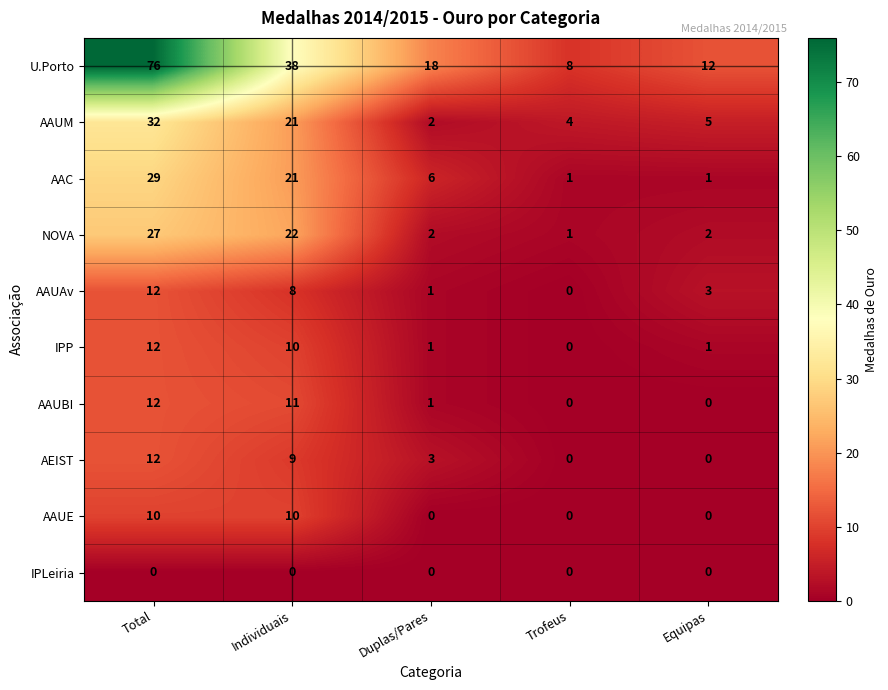

Which series has the largest range (max minus min)?

U.Porto